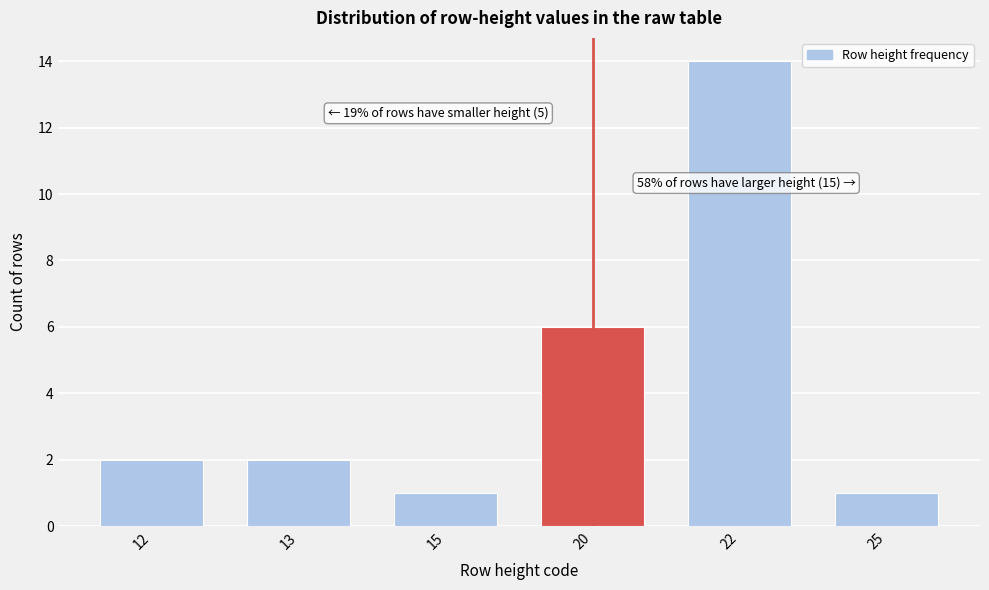

Reading left to right, list all the values displayed in this chart.

12=2	13=2	15=1	20=6	22=14	25=1